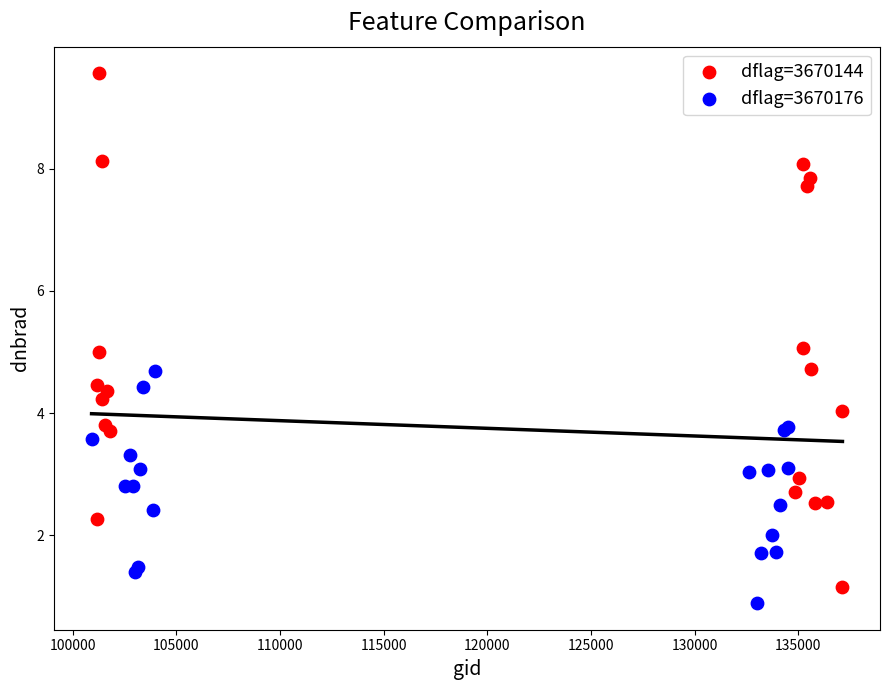

Which series contains the highest Y value?

dflag=3670144